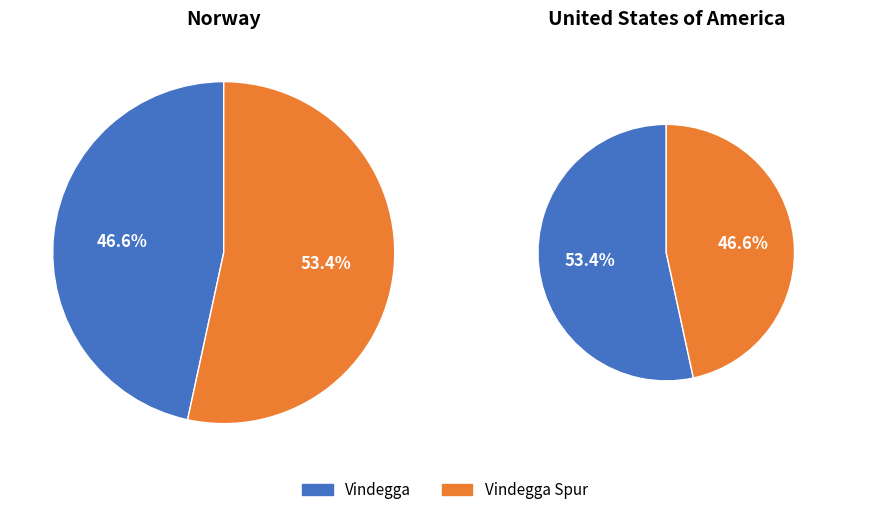

To the nearest percent, what percentage of the pie is Vindegga?

47%